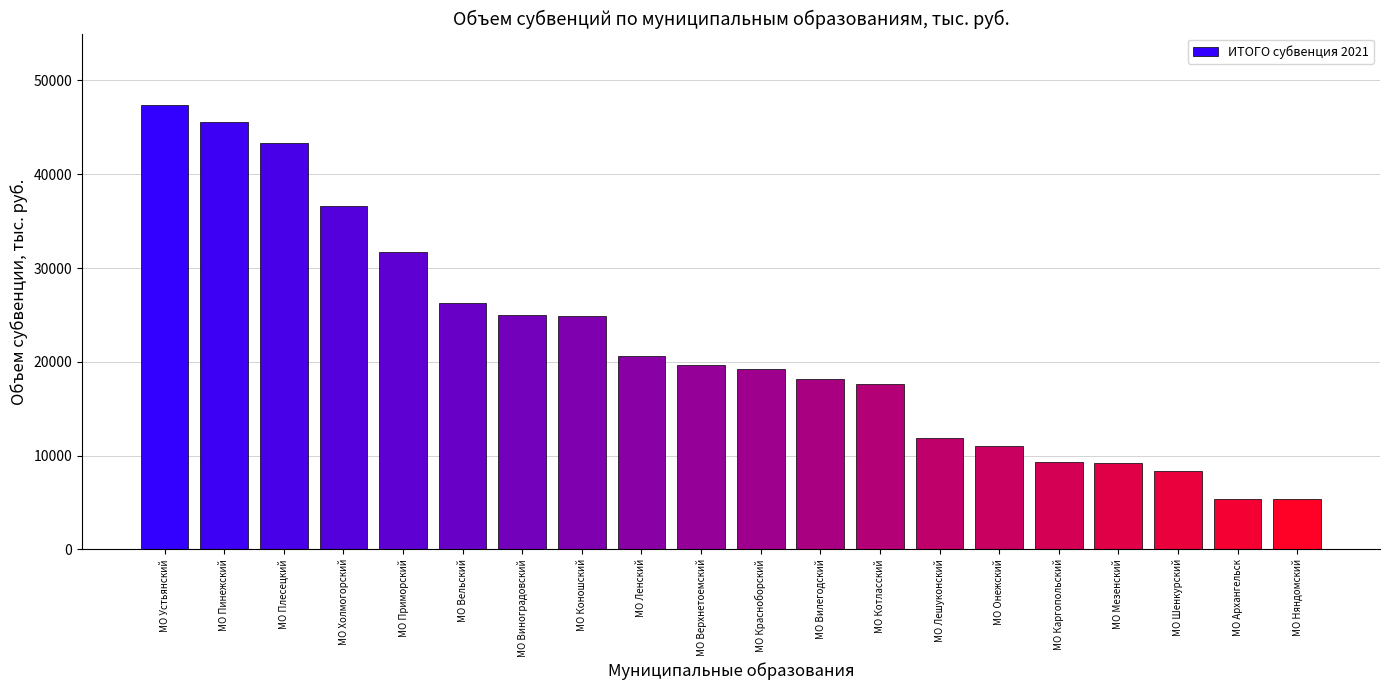

Count the number of values greater than 19708.

10